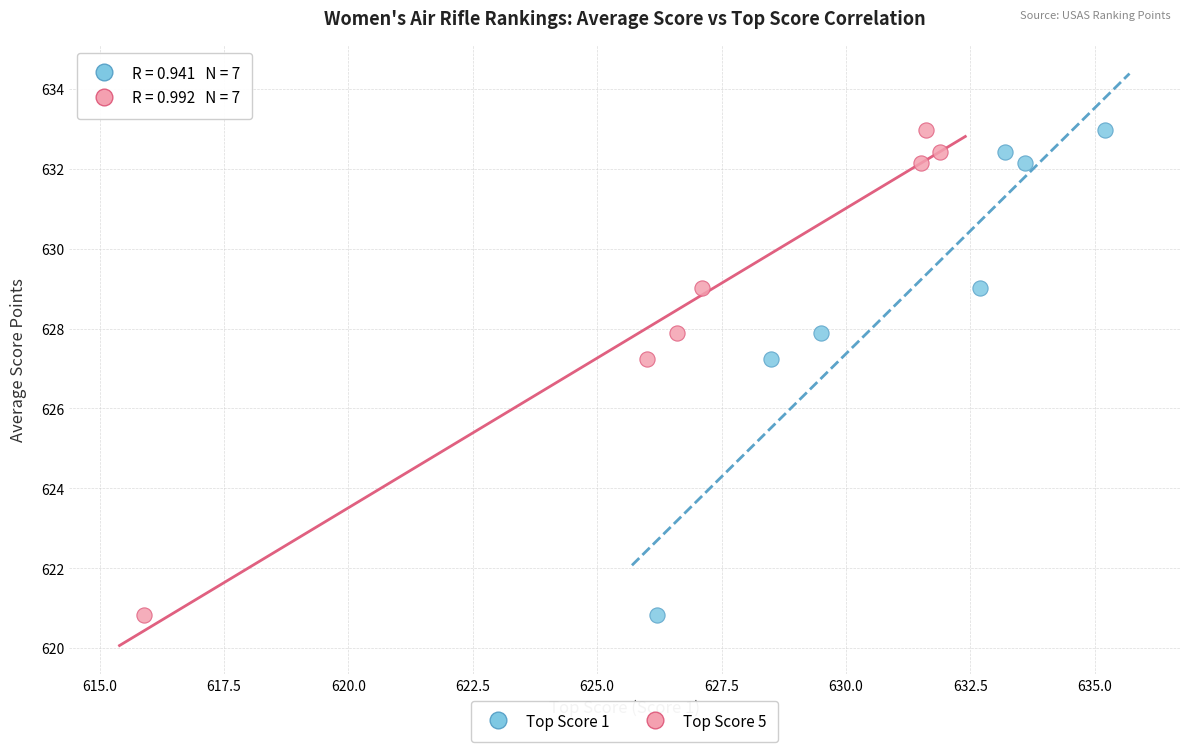

What are all the series names shown in the legend?

Top Score 1, Top Score 5